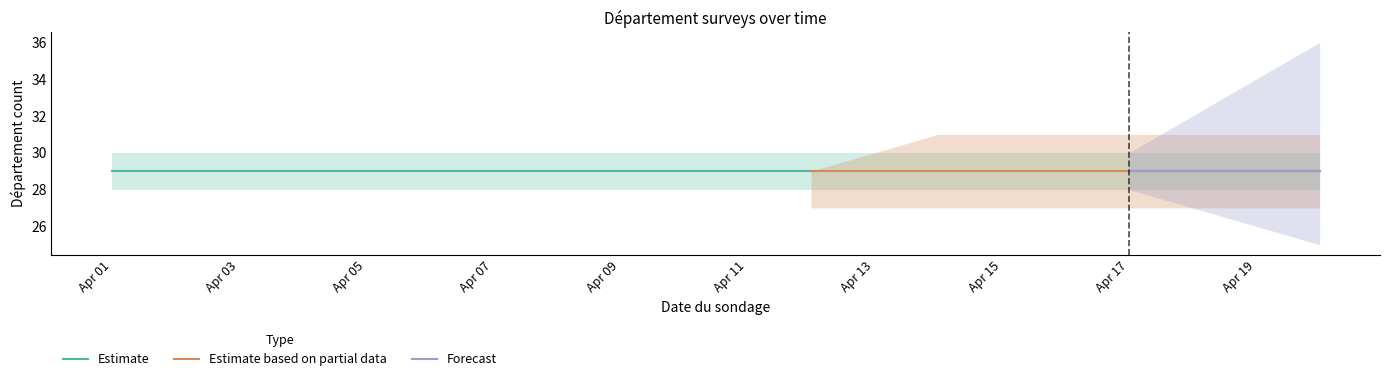

Reading left to right, transcribe all the data shown in this chart.

Estimate: 29	29	29	29	29	29	29	29	29	29	29	29	29	29	29	29	29	29	29	29
Estimate based on partial data: 0	0	0	0	0	0	0	0	0	0	0	29	29	29	29	29	29	29	29	29
Forecast: 0	0	0	0	0	0	0	0	0	0	0	0	0	0	0	0	29	29	29	29